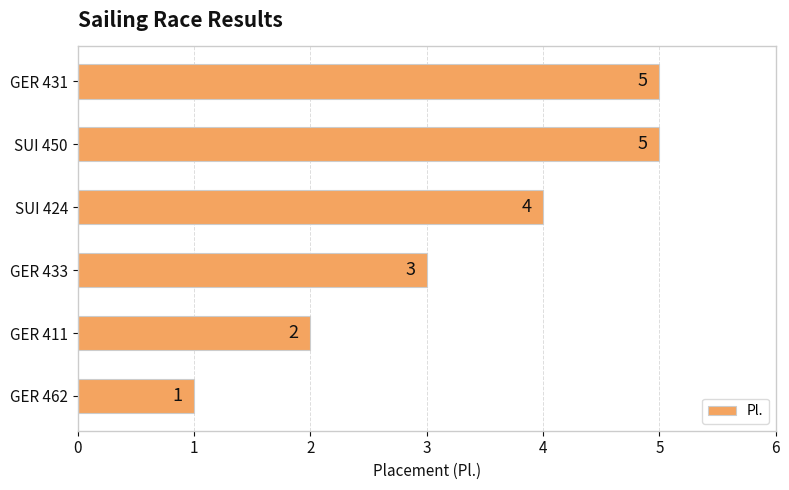

What is the smallest value displayed?

1